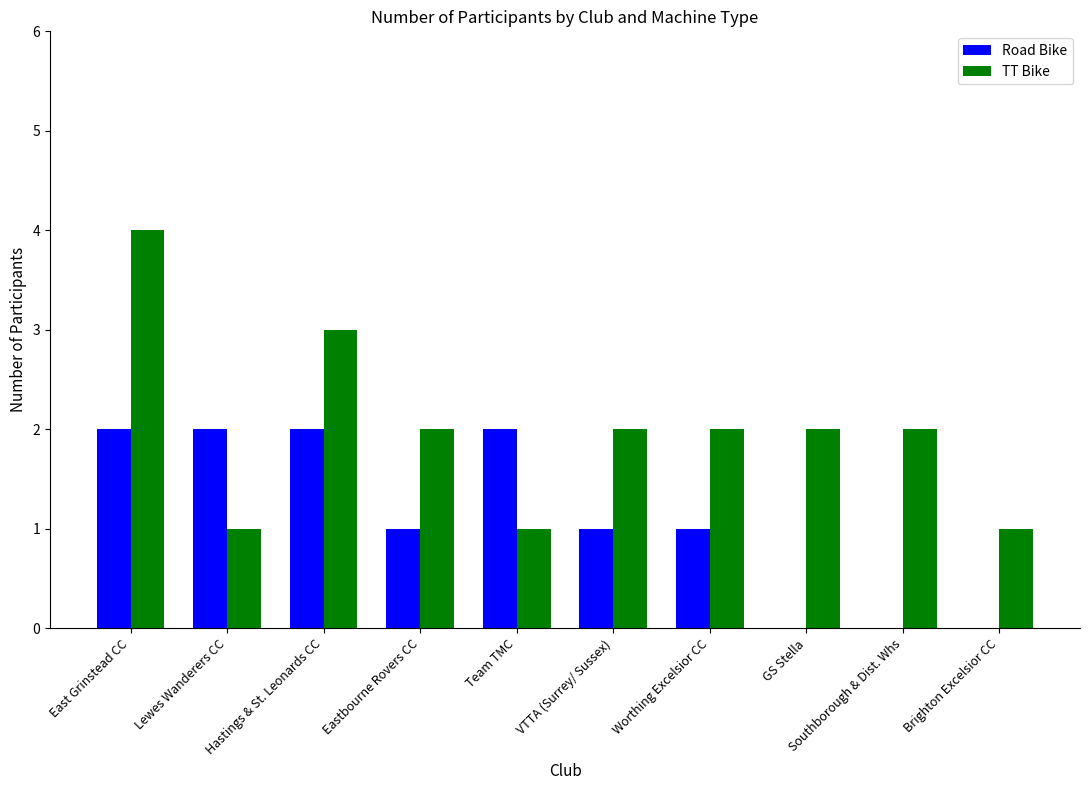

At which category is the sum across all series the highest?

East Grinstead CC